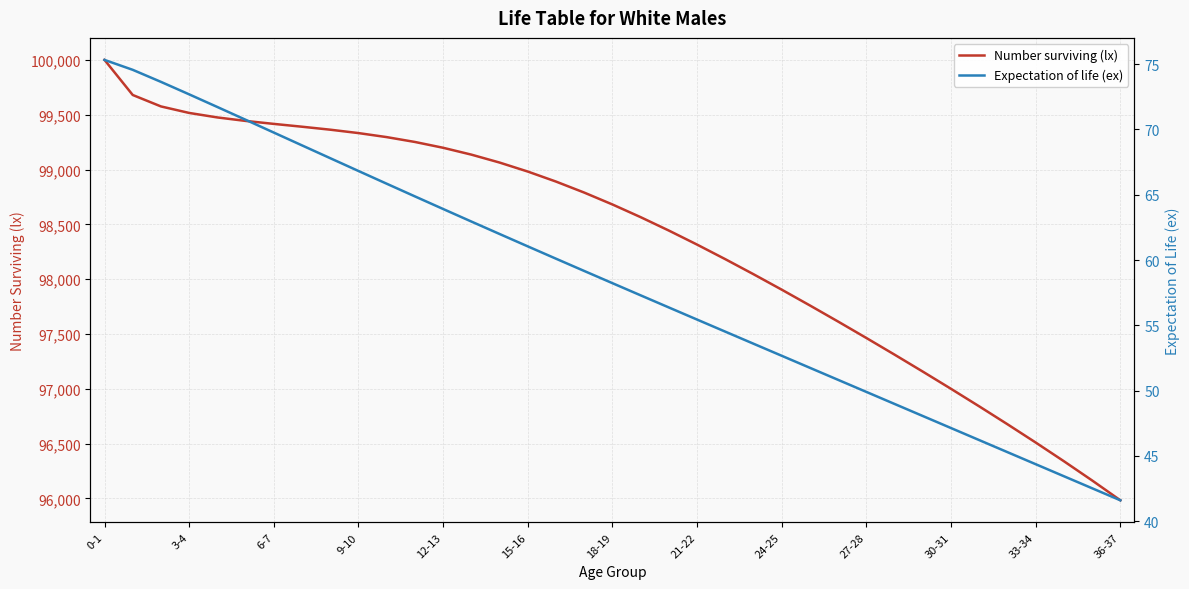

How many values in the Expectation of life (ex) series are below 58?

18